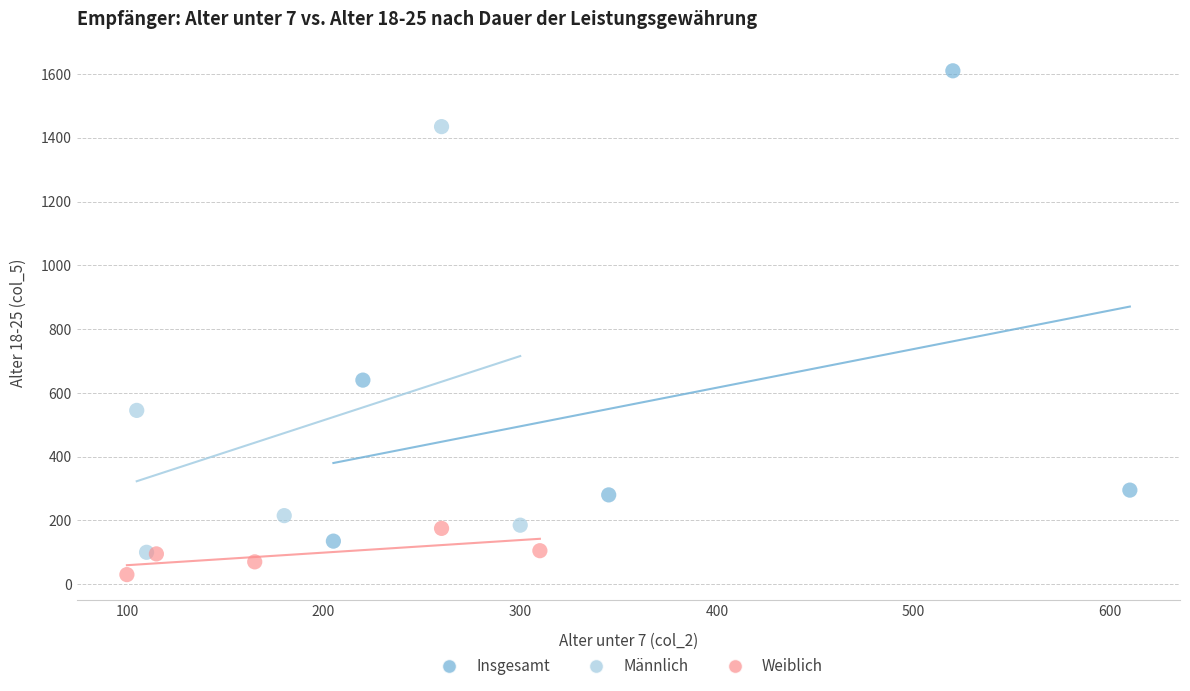

Which series contains the highest Y value?

Insgesamt